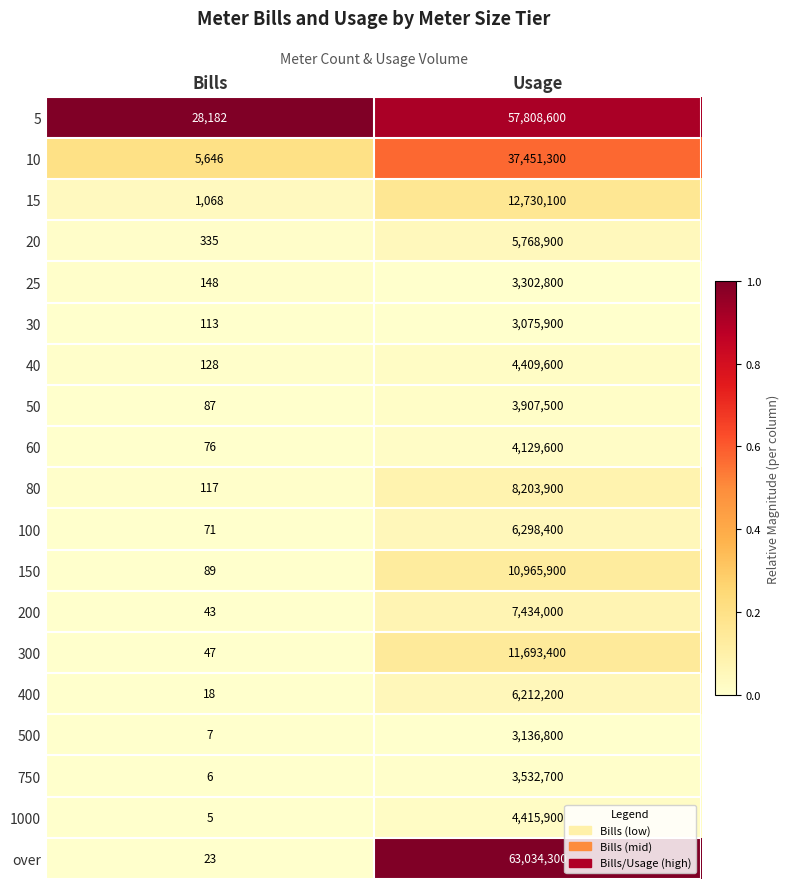

Is it true that 400 equals 18 at Bills?

True